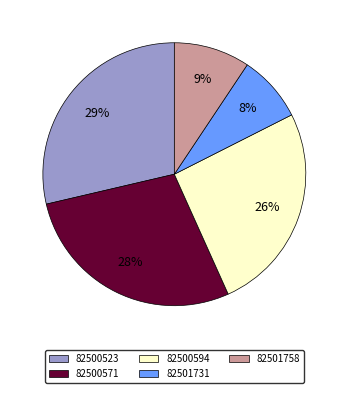

Does any single category account for the majority?

No